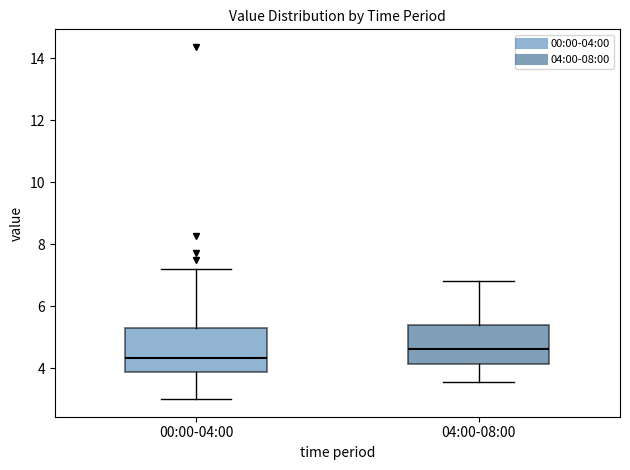

Reading left to right, transcribe this box plot: for each box, give where its median line is, the range the box spans, and where its two whiskers end, as read against the y-axis. The values are not printed on the chart, so give them approximately, as read against the axis.

00:00-04:00: median 4.4, box 3.8 to 5.2, whiskers 3.0 to 7.2
04:00-08:00: median 4.6, box 4.2 to 5.4, whiskers 3.6 to 6.8